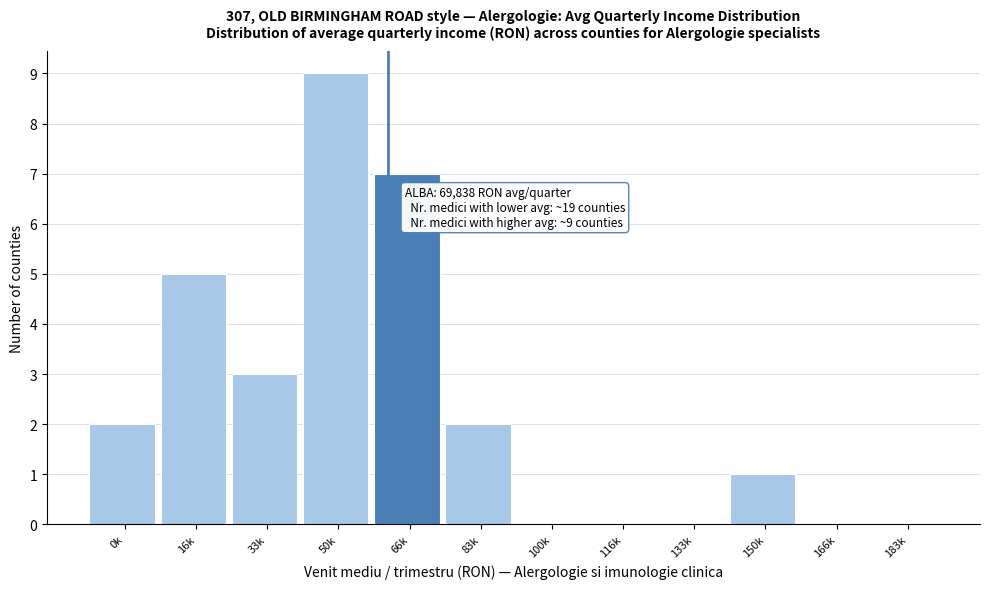

Reading left to right, transcribe all the data shown in this chart.

0k=2	16k=5	33k=3	50k=9	66k=7	83k=2	100k=0	116k=0	133k=0	150k=1	166k=0	183k=0